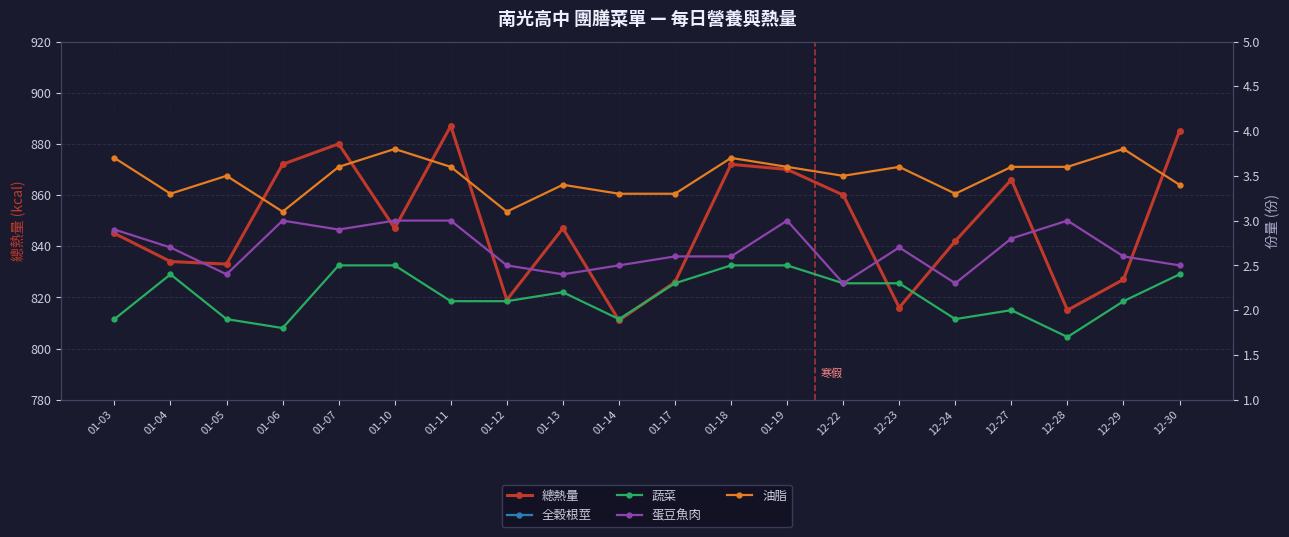

Rank the series at 12-28 from lowest to highest value.

蔬菜, 蛋豆魚肉, 油脂, 全穀根莖, 總熱量